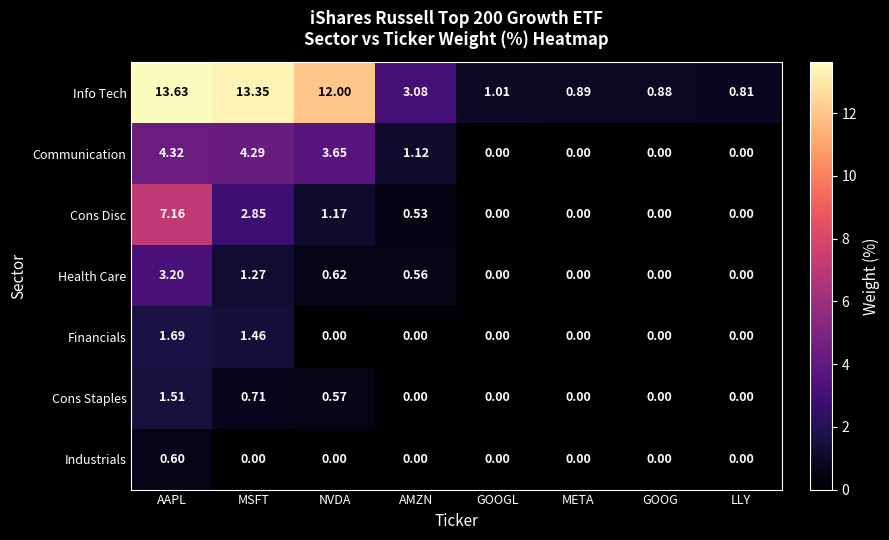

How many positive values does the Financials series have?

2